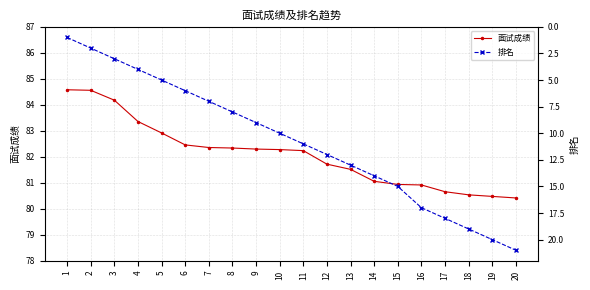

Rank the series by their average value, from highest to lowest.

面试成绩, 排名